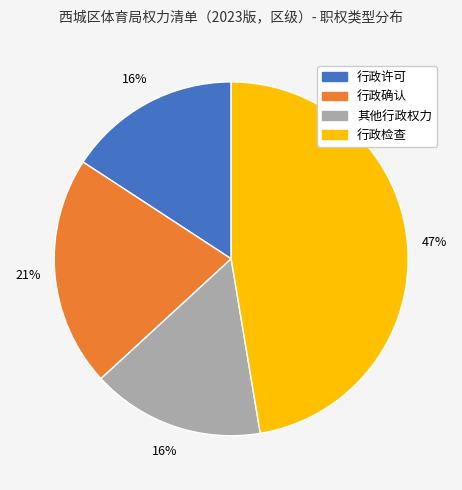

Which has a higher value, 行政检查 or 行政确认?

行政检查